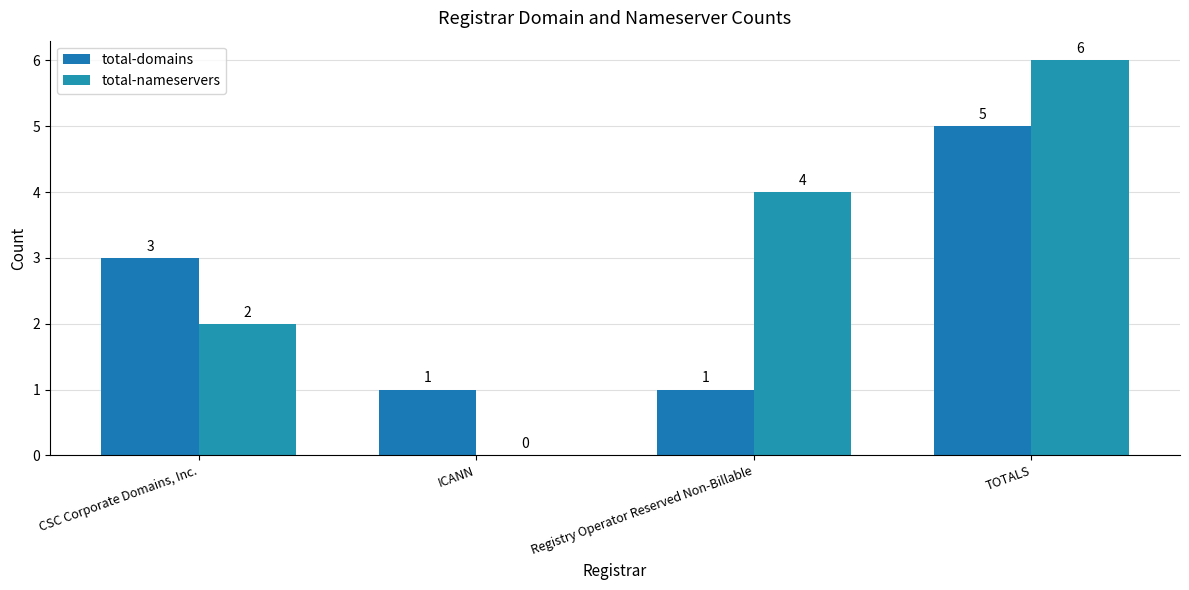

Are the bars horizontal?

No